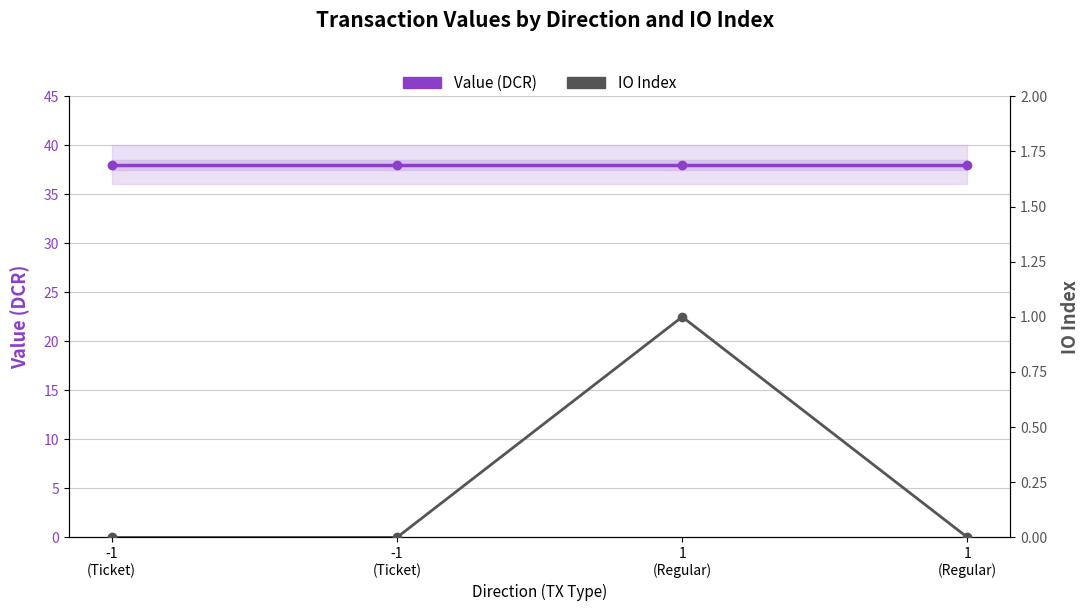

Reading right to left, transcribe all the data shown in this chart.

Value (DCR): 1
(Regular)=38.0	1
(Regular)=38.0	-1
(Ticket)=38.0	-1
(Ticket)=38.0
IO Index: 1
(Regular)=0.0	1
(Regular)=1.0	-1
(Ticket)=0.0	-1
(Ticket)=0.0